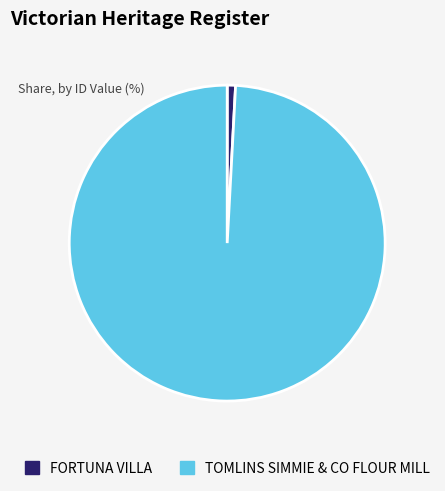

What is the smallest slice in the pie chart?

FORTUNA VILLA